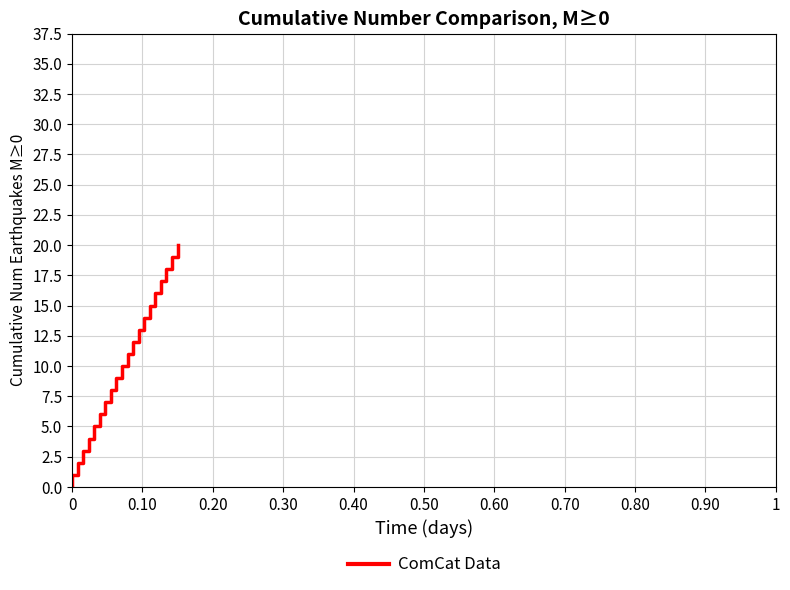

True or false: the data has more than 0 interior local peaks.

False